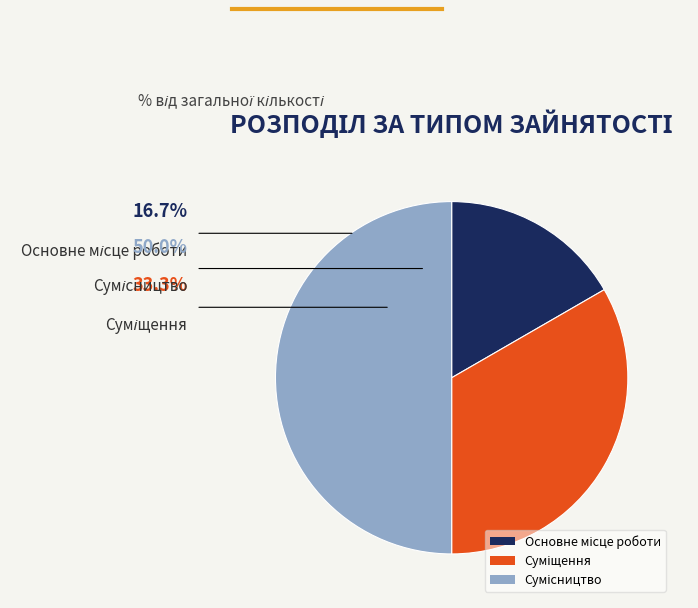

How many segments does this pie chart have?

3